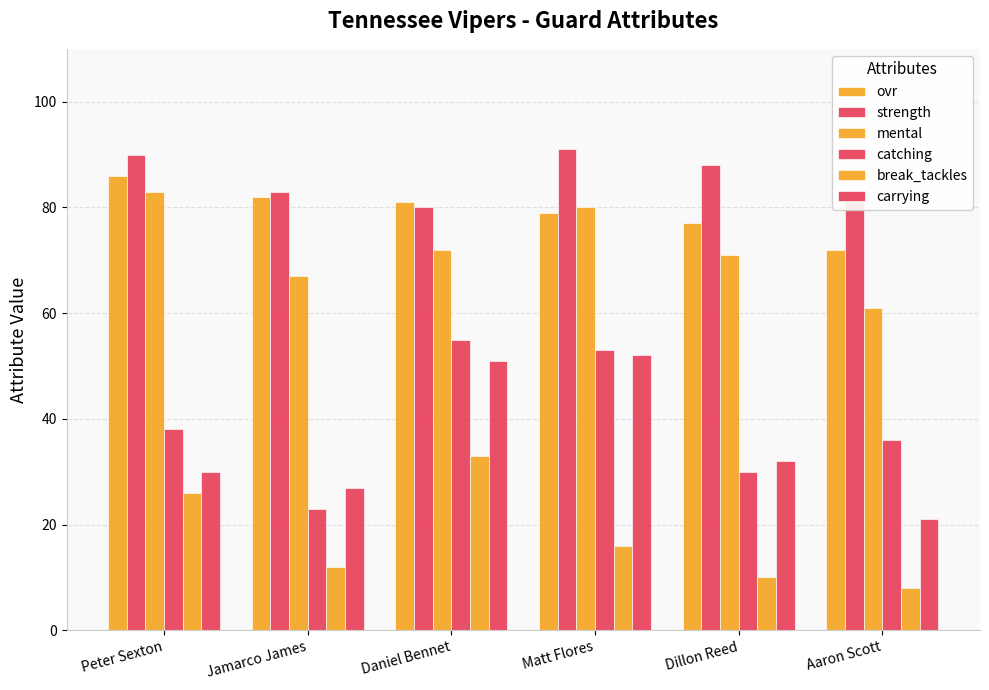

How many groups of bars are there?

6